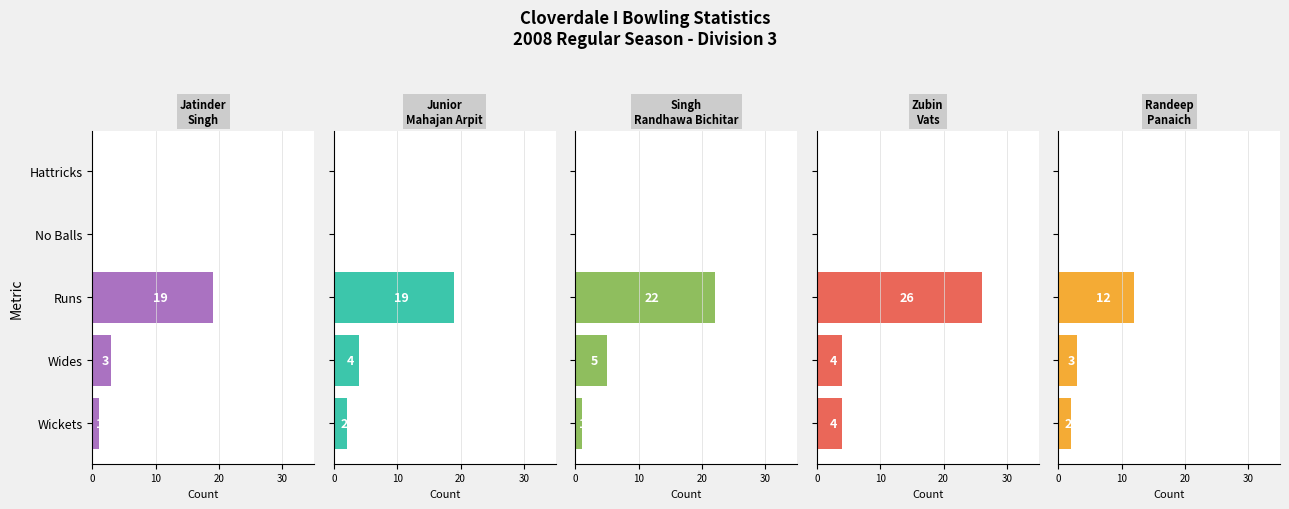

At Wickets, list the series in order from smallest to largest.

Jatinder Singh, Singh Randhawa Bichitar, Junior Mahajan Arpit, Randeep Panaich, Zubin Vats